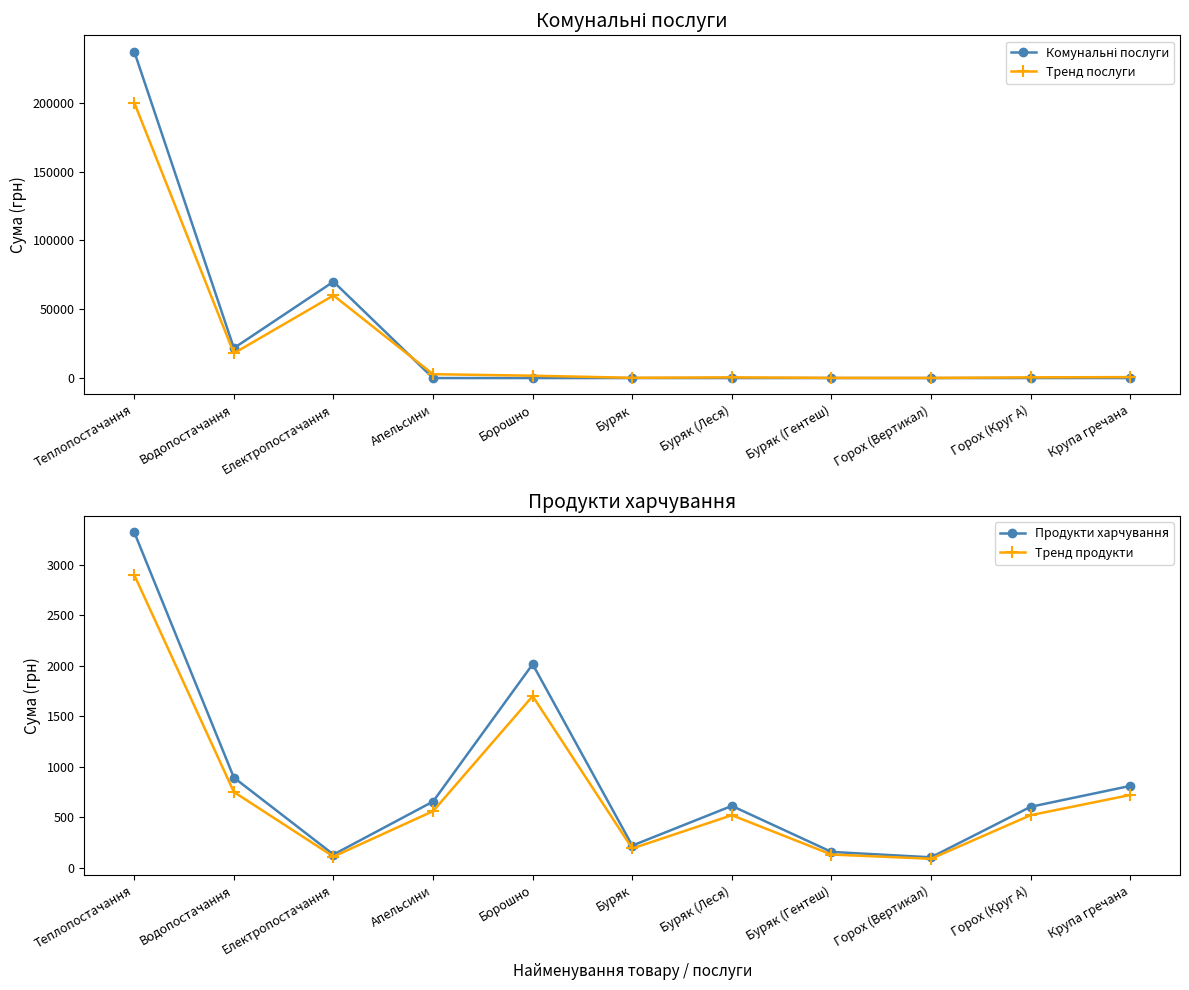

What is the total value across all series at Борошно?

5416.0